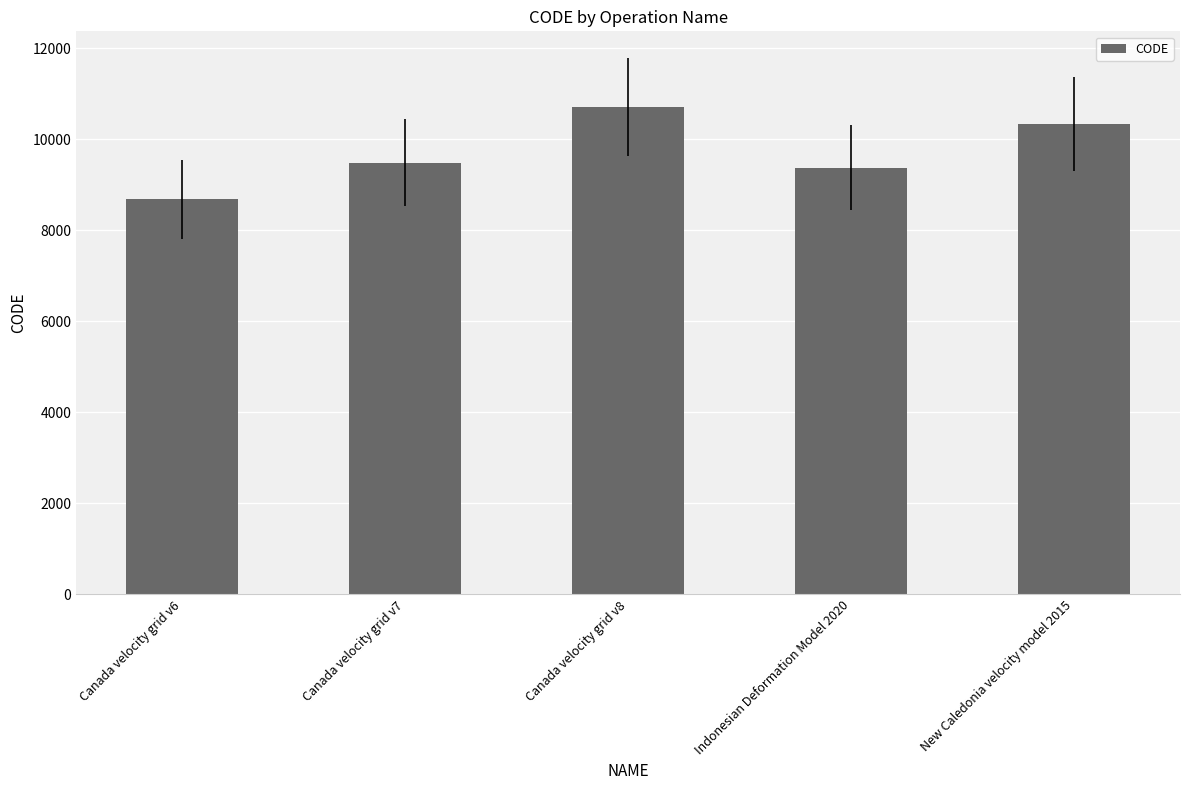

Reading left to right, what are all the values shown in this chart?

8676	9483	10707	9375	10323